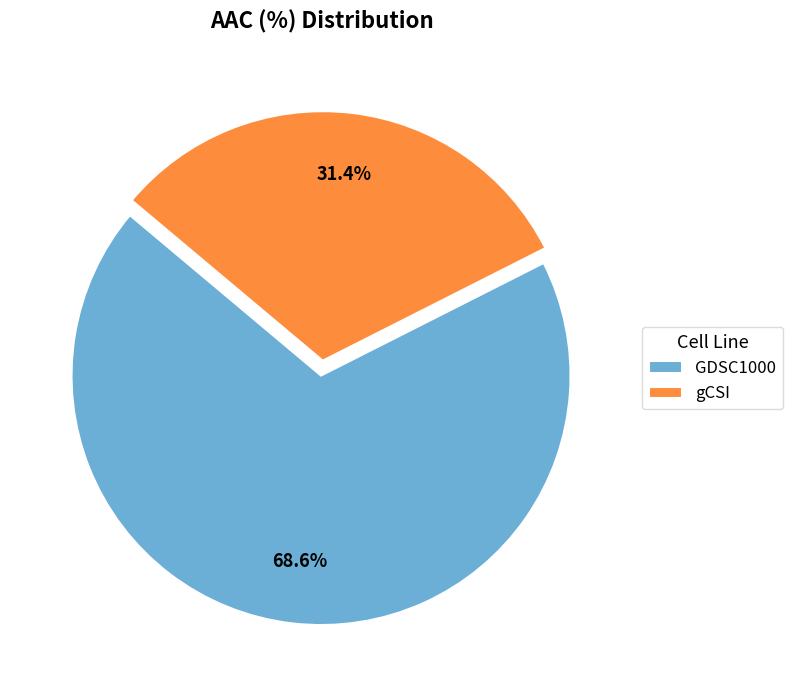

To the nearest percent, what is the difference between the gCSI and GDSC1000 slice percentages?

37%